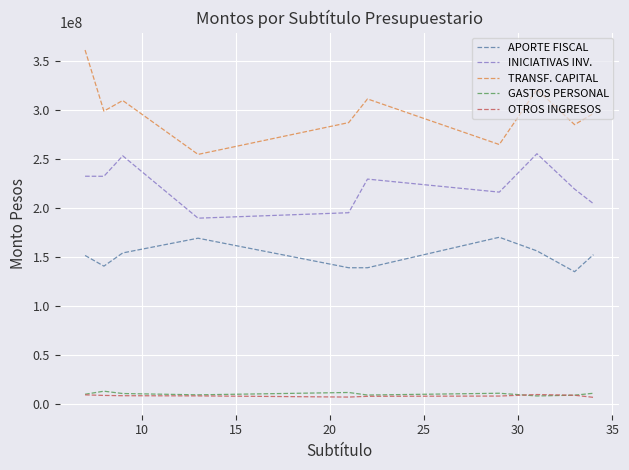

Which series has the largest range (max minus min)?

TRANSF. CAPITAL